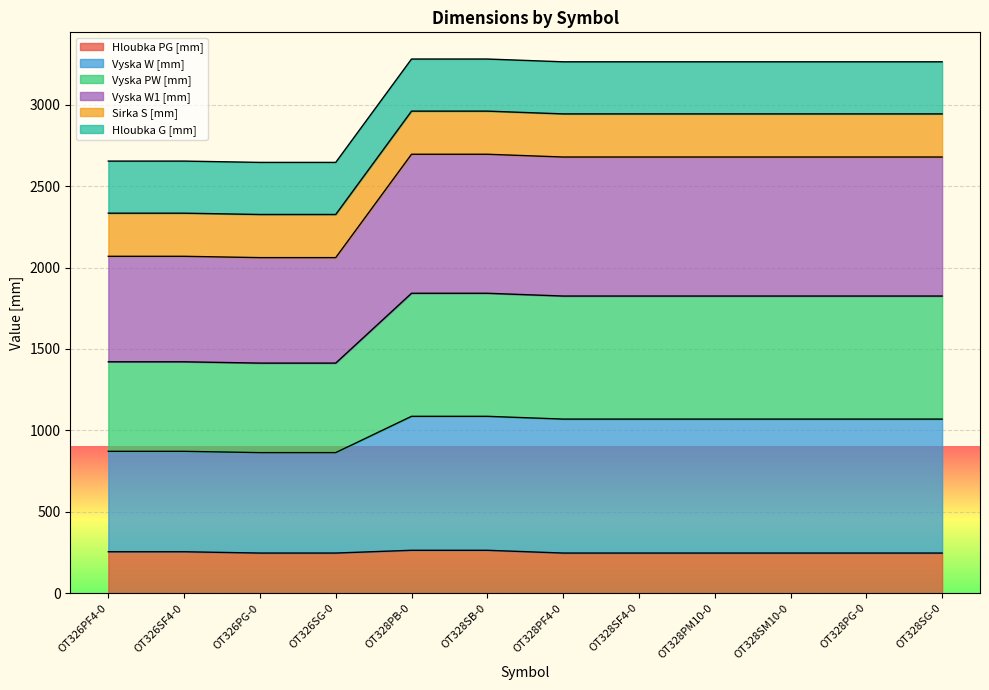

True or false: Hloubka PG [mm] has a value of 246 at OT326PG-0.

True